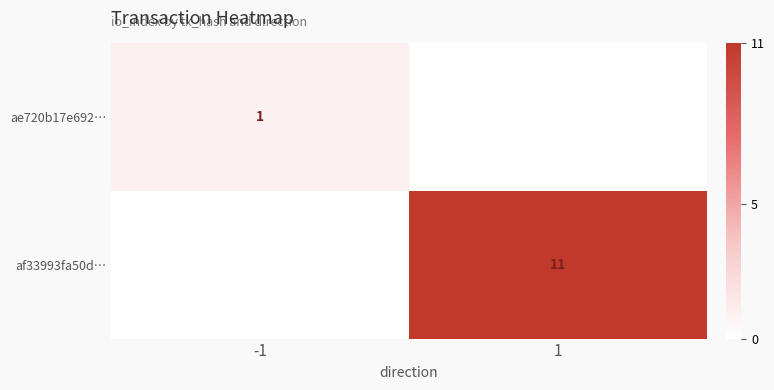

The af33993fa50d… series shows 15 at 1. True or false?

False